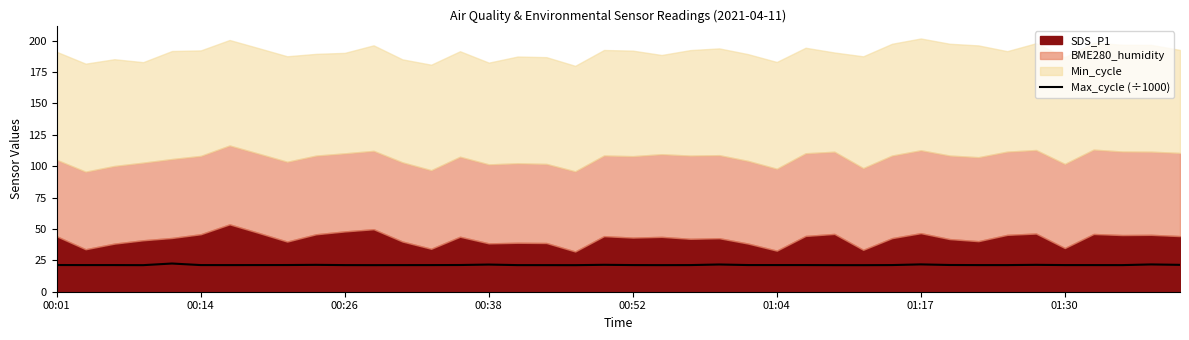

What is the lowest value of the Max_cycle (÷1000) series?

21.1